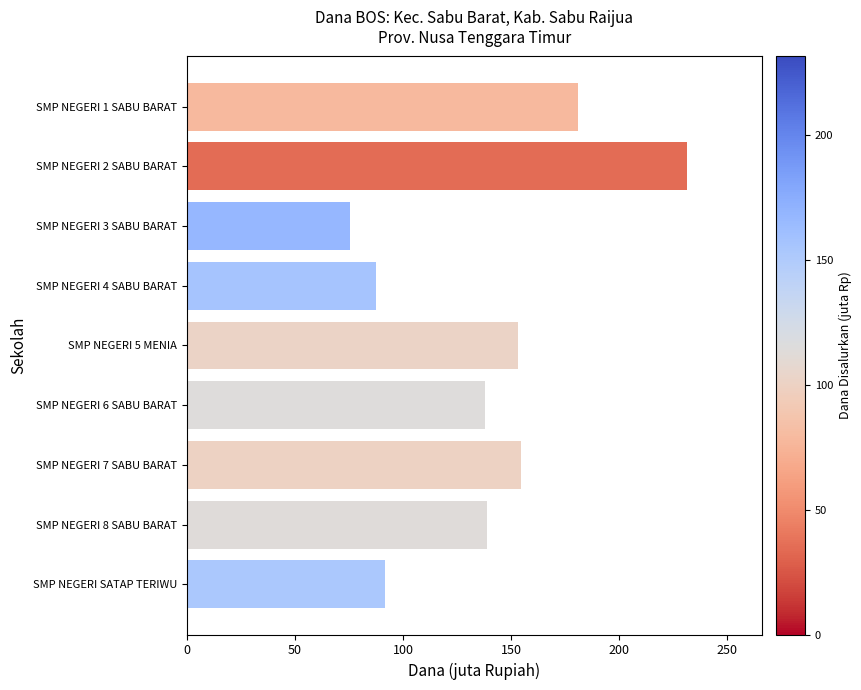

How many bars are there in total?

9